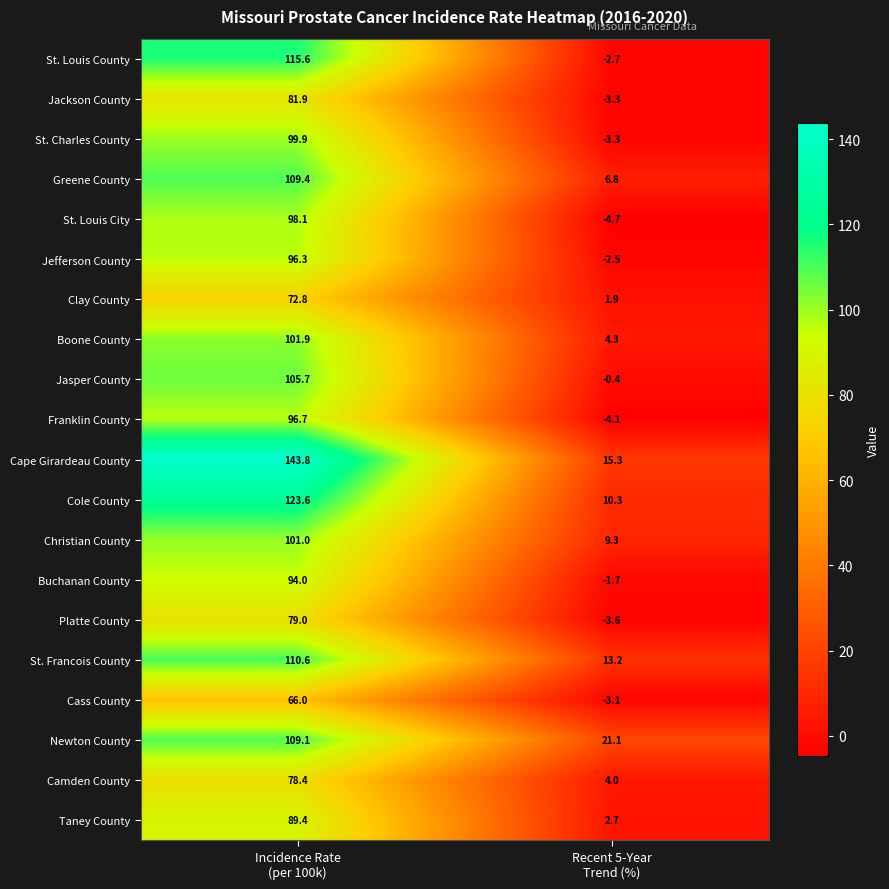

Which series has the largest total across all categories?

Cape Girardeau County